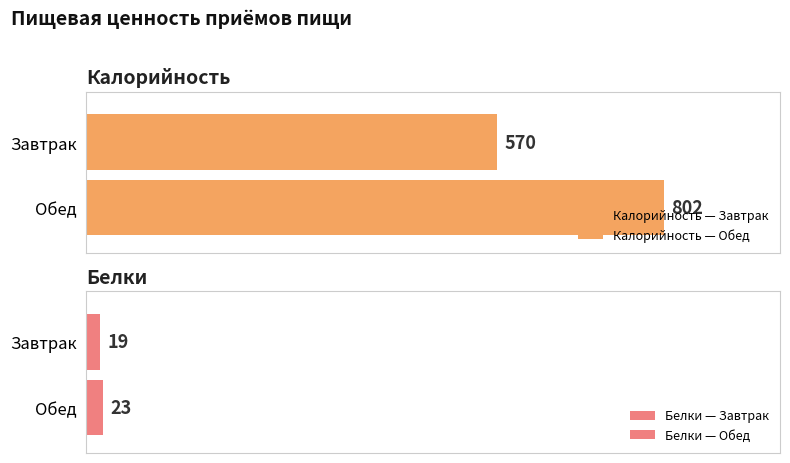

List the series in order of their overall mean, highest first.

Калорийность, Белки